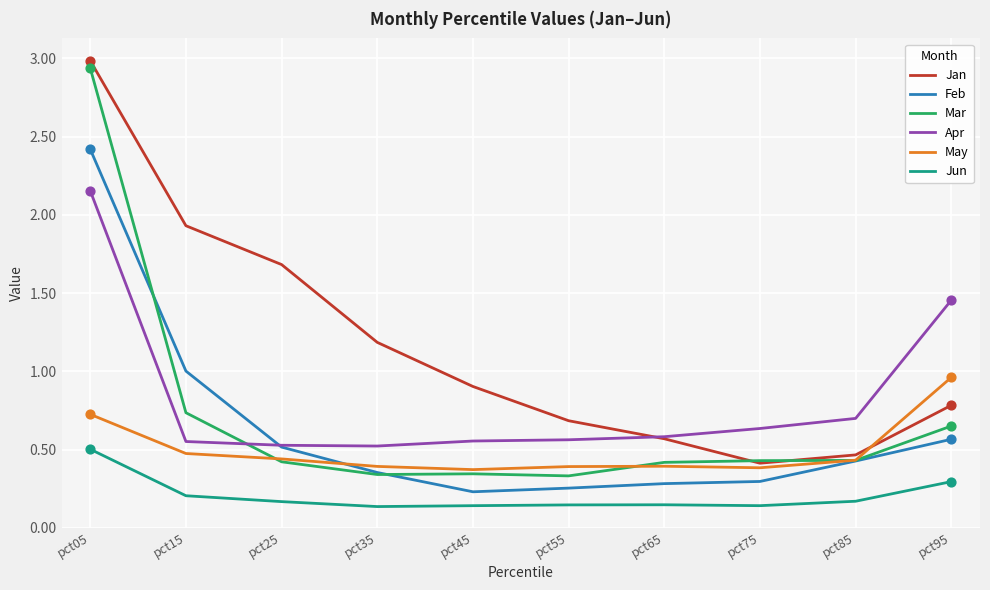

At which category is the sum across all series the highest?

pct05